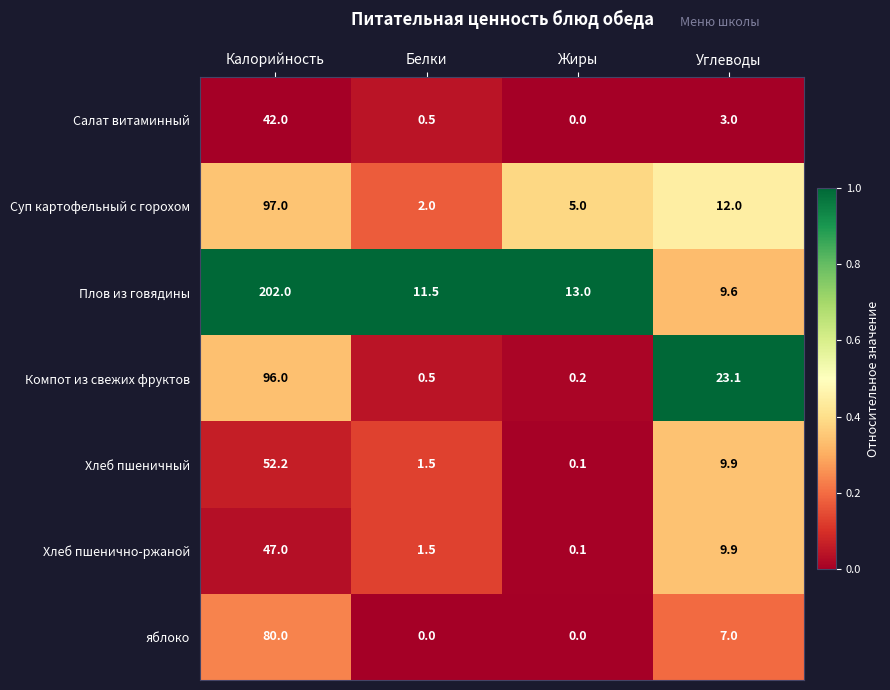

Reading left to right, extract all data points from this chart.

Салат витаминный: 42.0	0.5	0.0	3.0
Суп картофельный с горохом: 97.0	2.0	5.0	12.0
Плов из говядины: 202.0	11.5	13.0	9.6
Компот из свежих фруктов: 96.0	0.5	0.2	23.1
Хлеб пшеничный: 52.2	1.5	0.1	9.9
Хлеб пшенично-ржаной: 47.0	1.5	0.1	9.9
яблоко: 80.0	0.0	0.0	7.0